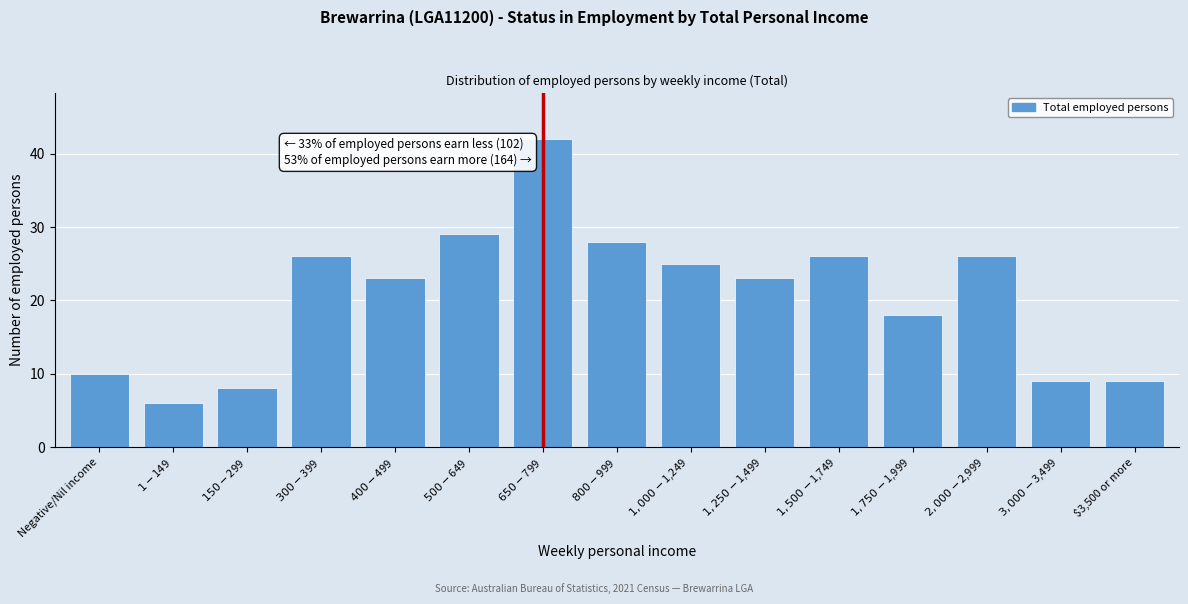

Reading left to right, transcribe all the data shown in this chart.

10	6	8	26	23	29	42	28	25	23	26	18	26	9	9